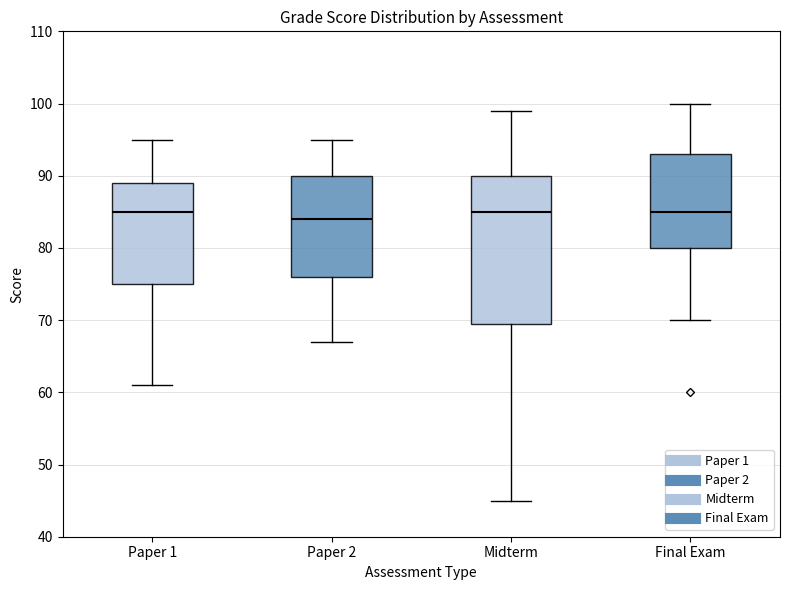

Reading left to right, read every box against the y-axis: the position of its median line, the range the box covers, and the ends of its whiskers. The values are not printed on the chart, so give them approximately, as read against the axis.

Paper 1: median 85, box 75 to 89, whiskers 61 to 95
Paper 2: median 84, box 76 to 90, whiskers 67 to 95
Midterm: median 85, box 70 to 90, whiskers 45 to 99
Final Exam: median 85, box 80 to 93, whiskers 70 to 100